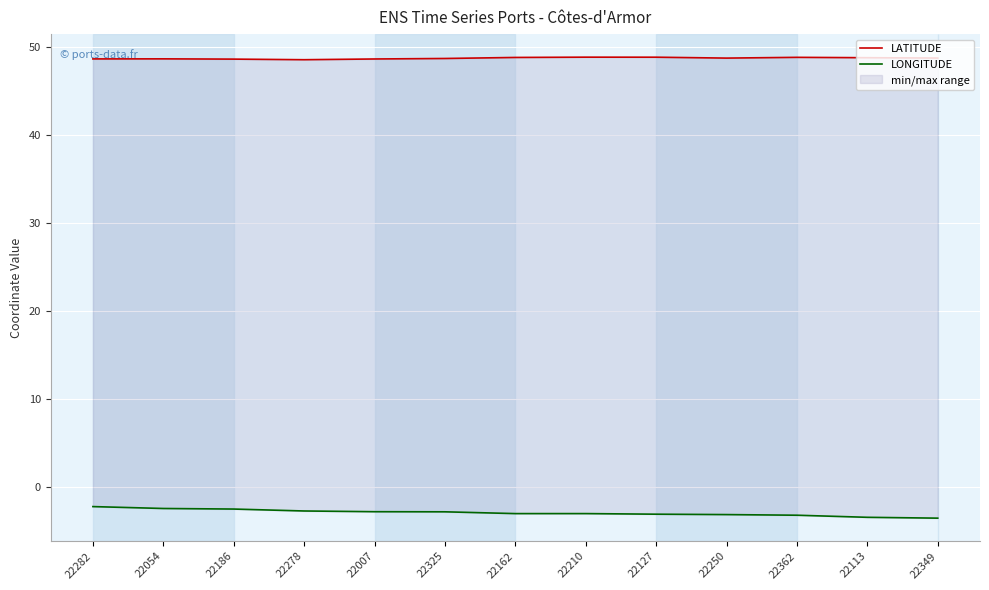

Does the chart display data point markers on the line(s)?

No